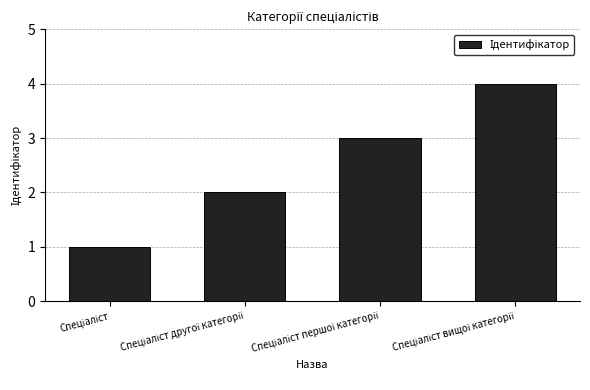

Does the chart contain stacked bars?

No